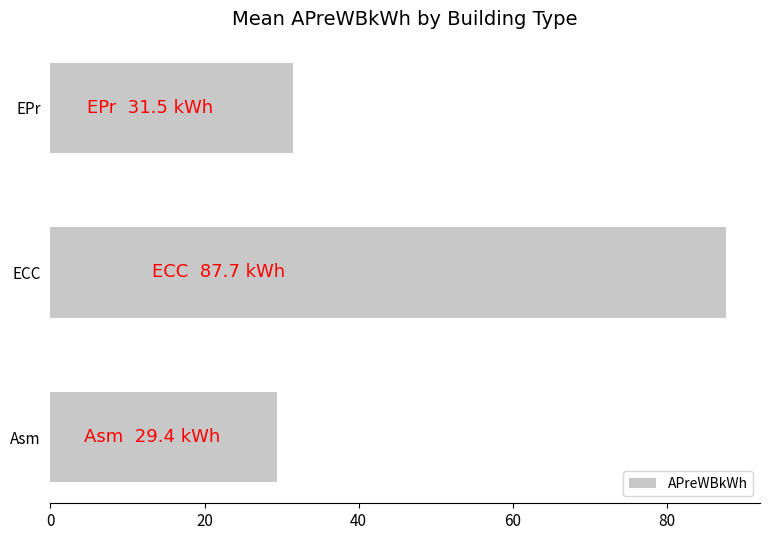

Read the value at EPr.

31.5